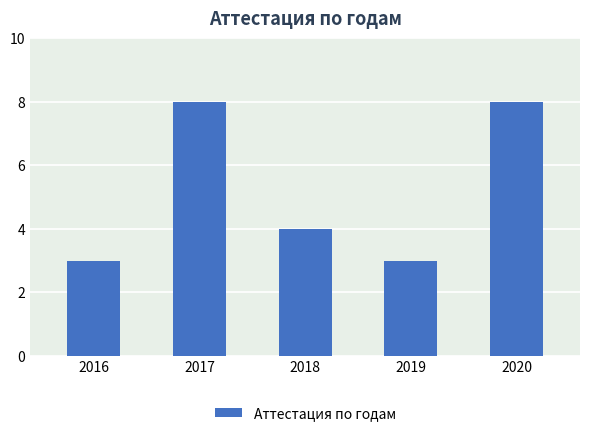

Reading left to right, what are all the values shown in this chart?

3	8	4	3	8